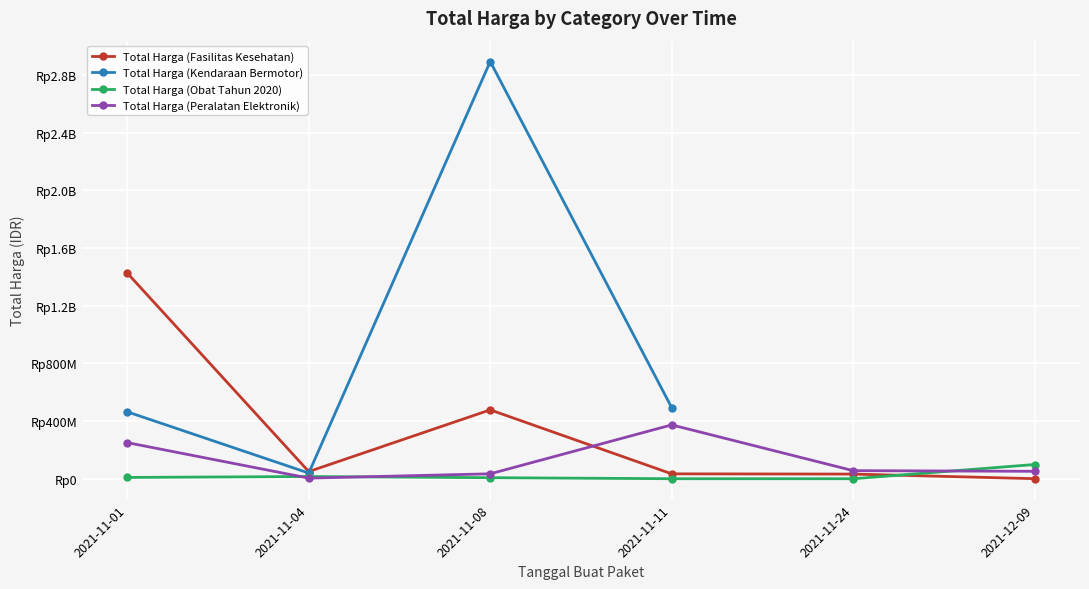

List the series in order of their peak value, lowest first.

Total Harga (Obat Tahun 2020), Total Harga (Peralatan Elektronik), Total Harga (Fasilitas Kesehatan), Total Harga (Kendaraan Bermotor)